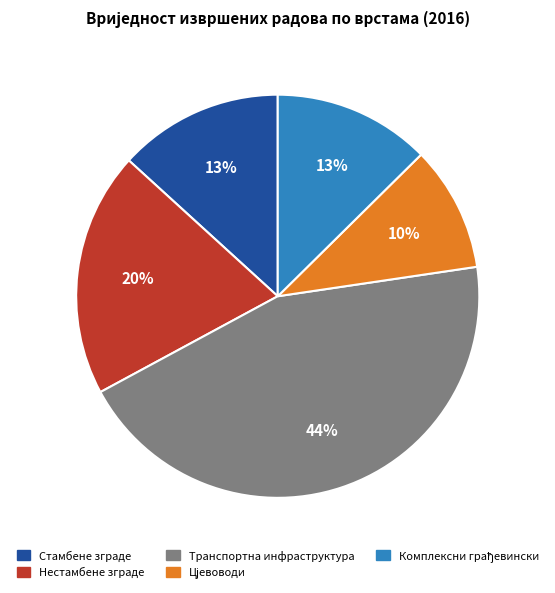

The Стамбене зграде slice represents 21% of the pie. True or false?

False